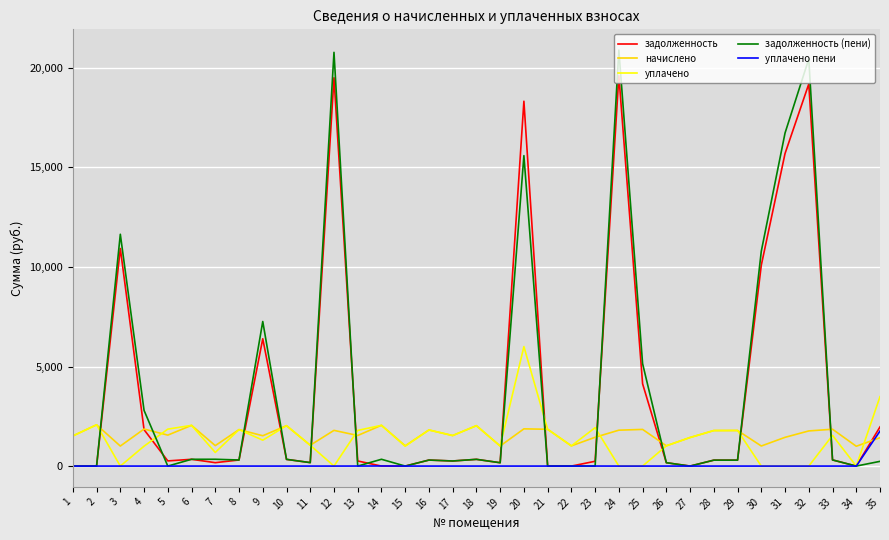

What is the greatest value displayed?

20889.6